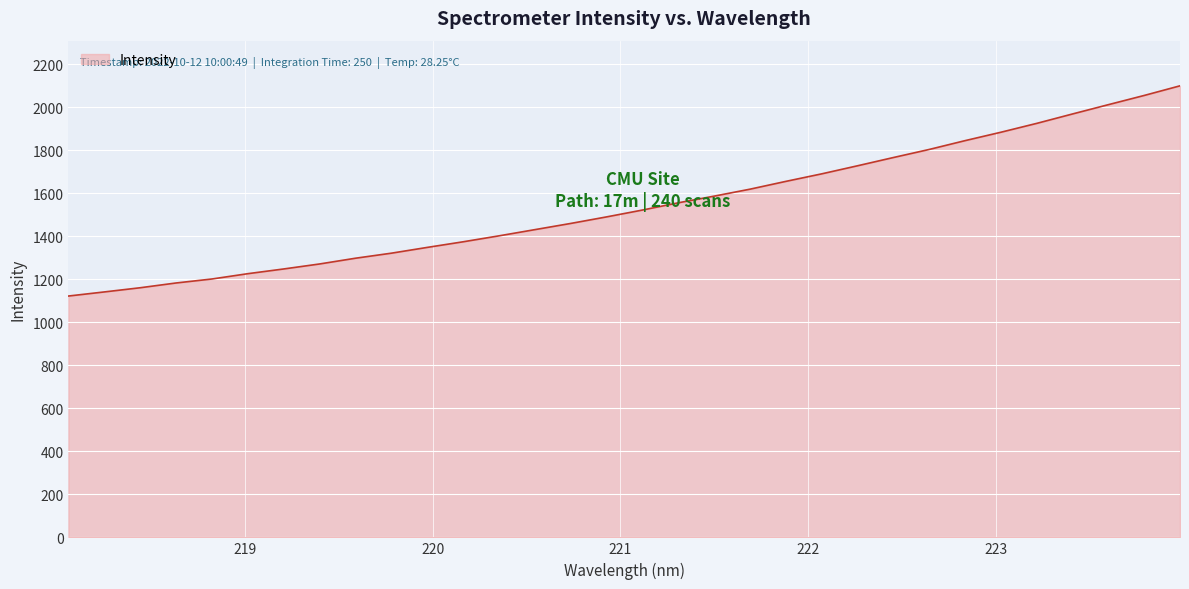

What is the sum of all values?

49399.7